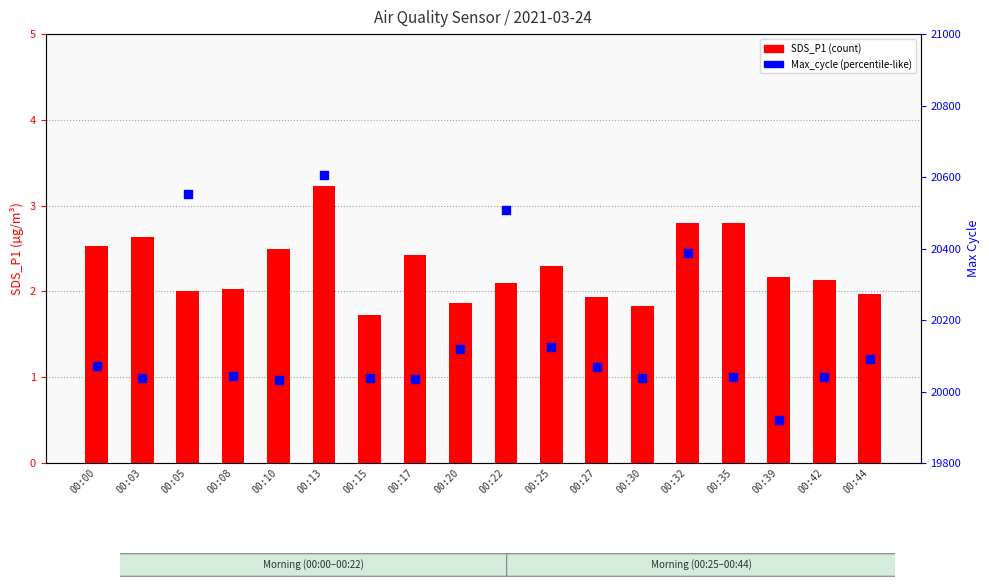

Is the value of Max_cycle at 00:05 greater than the value of SDS_P1 at 00:00?

Yes